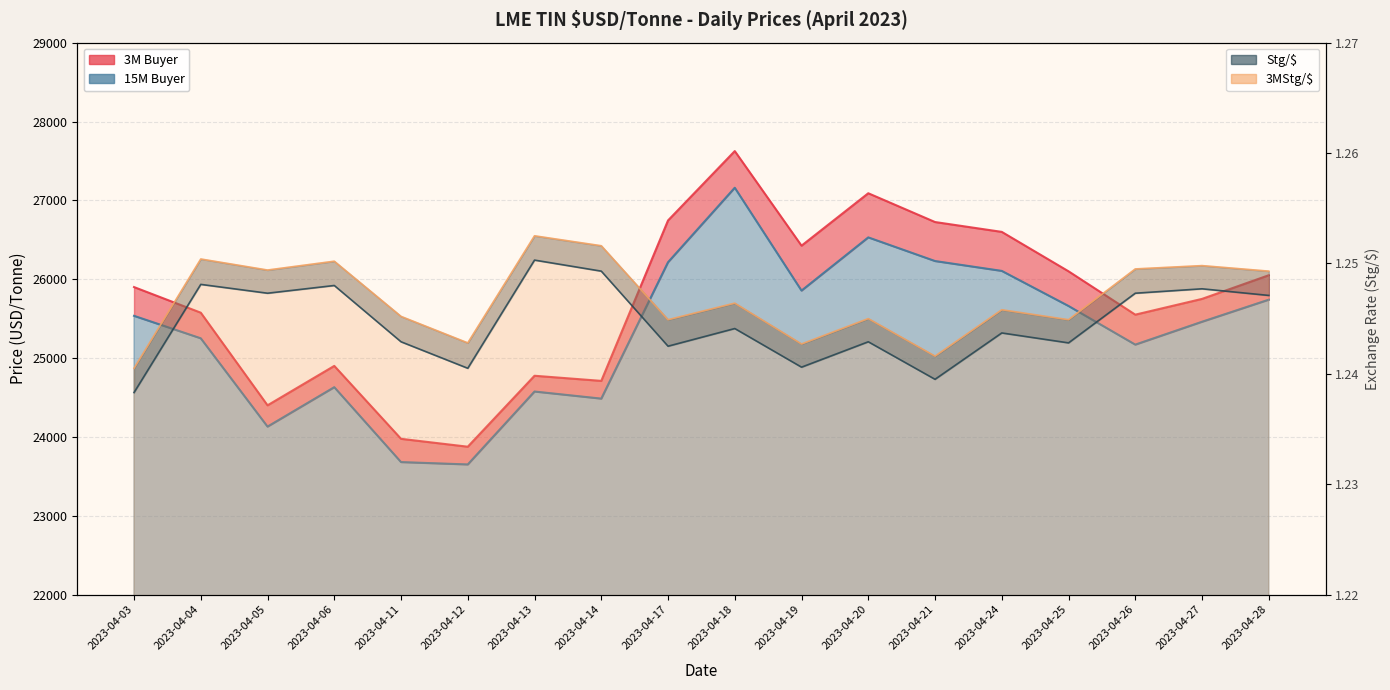

Rank the series by their maximum value, from highest to lowest.

3M Buyer, 15M Buyer, 3MStg/$, Stg/$